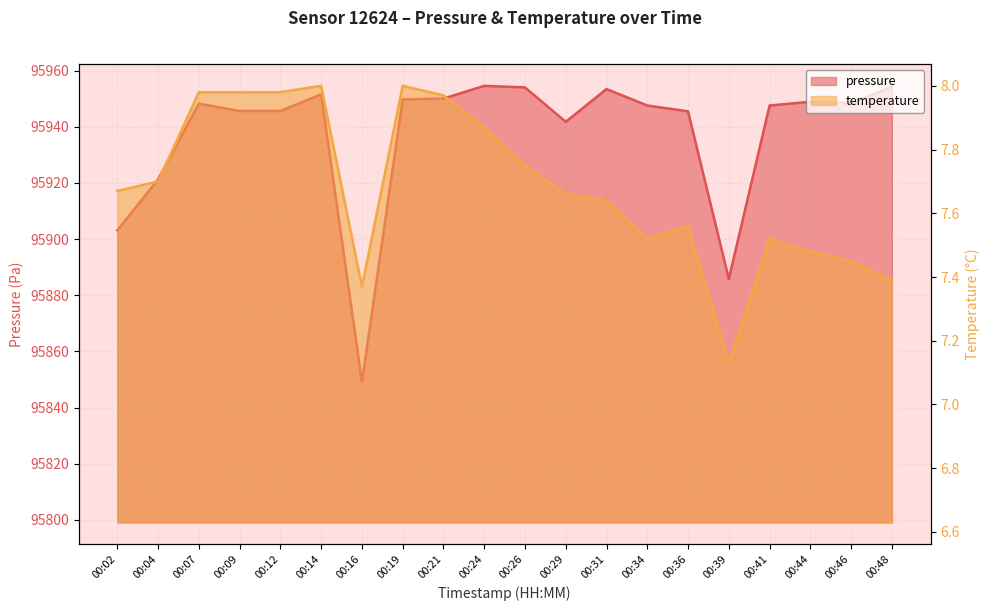

What is the minimum value for pressure?

95849.1